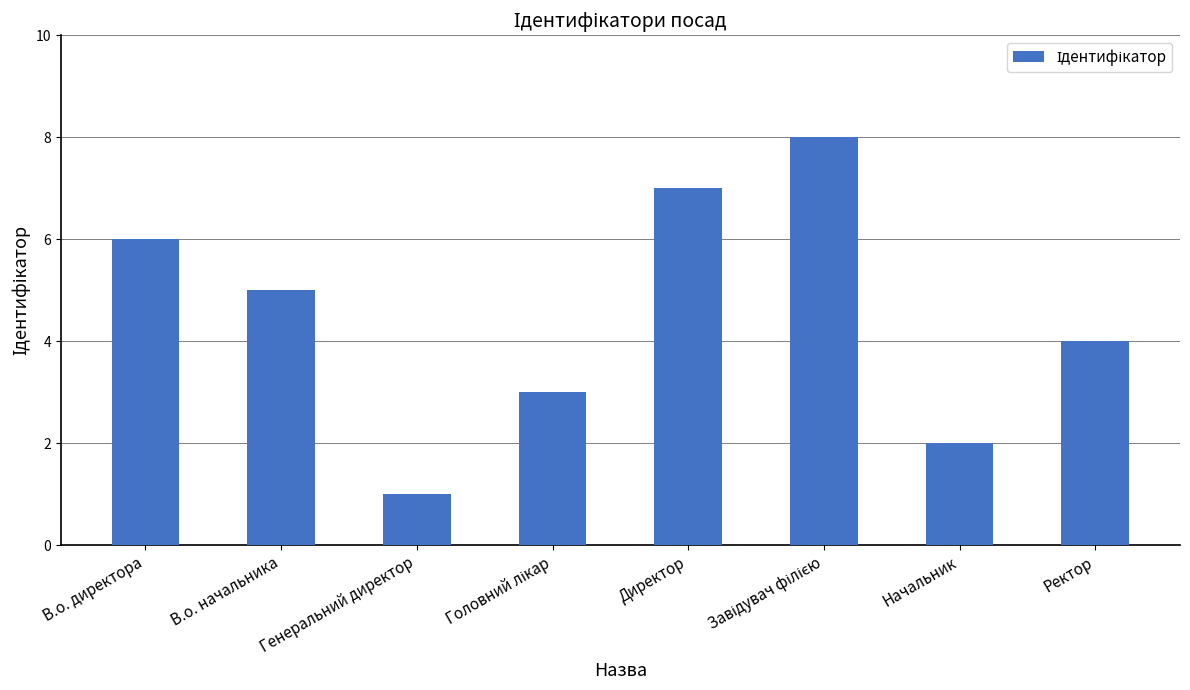

What is the difference between the maximum and minimum values?

7